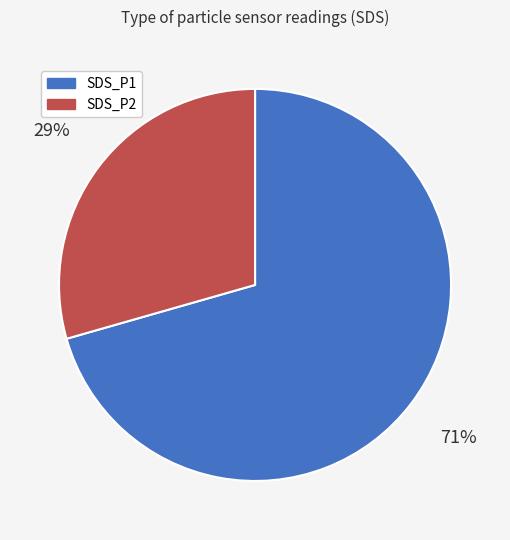

Is there a majority slice in this chart?

Yes